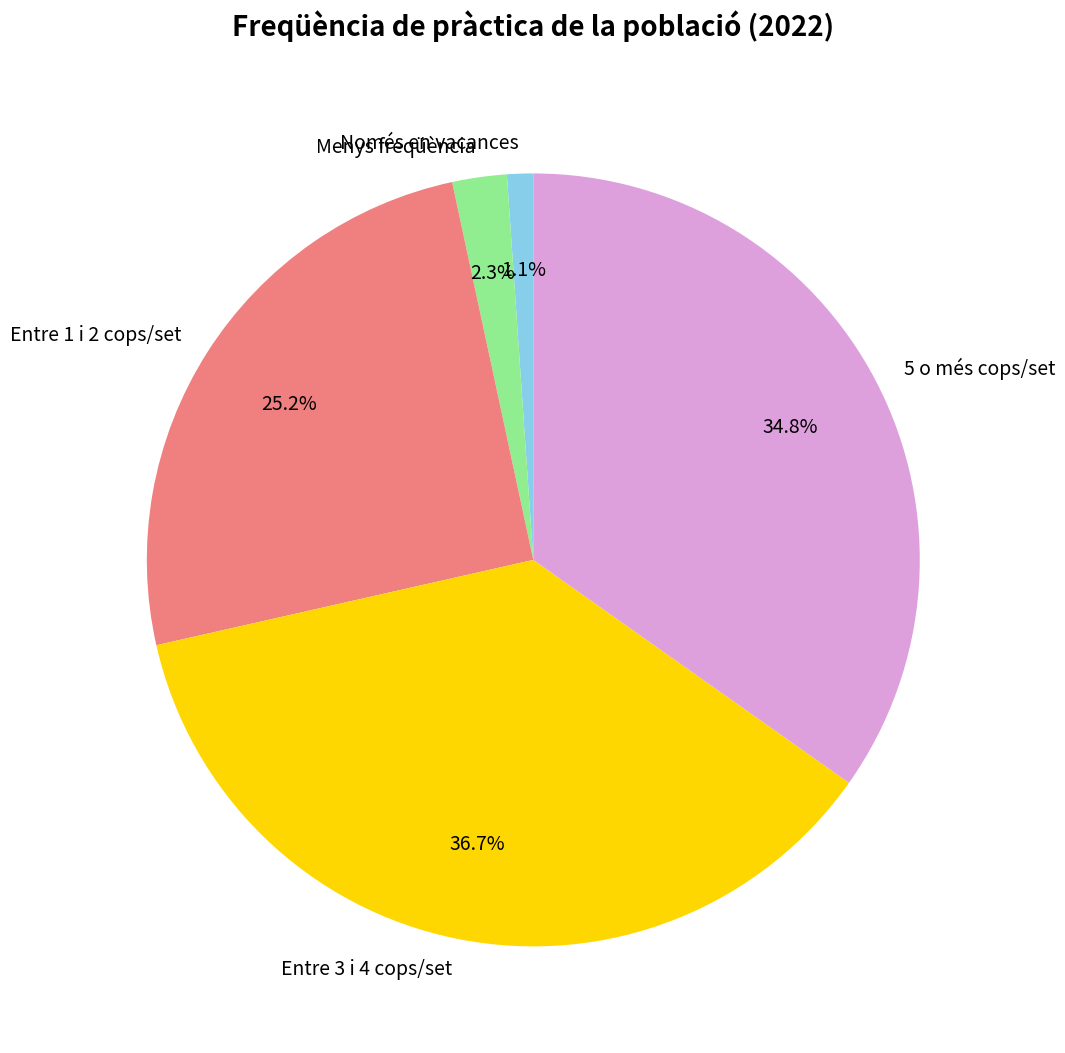

Does any single category account for the majority?

No